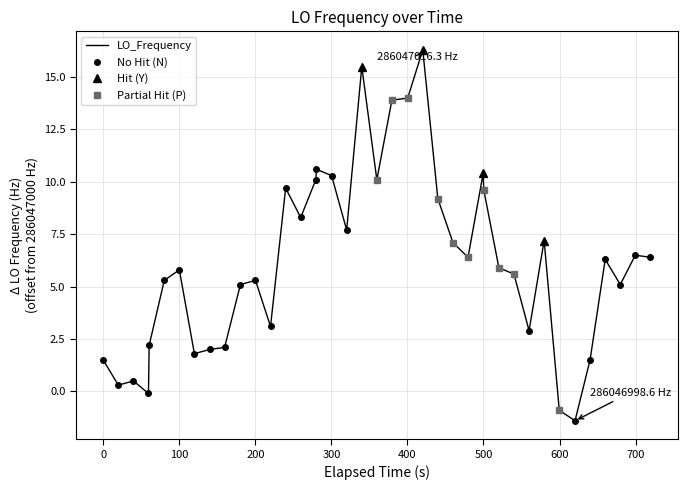

What is the sum of all values?

249.2